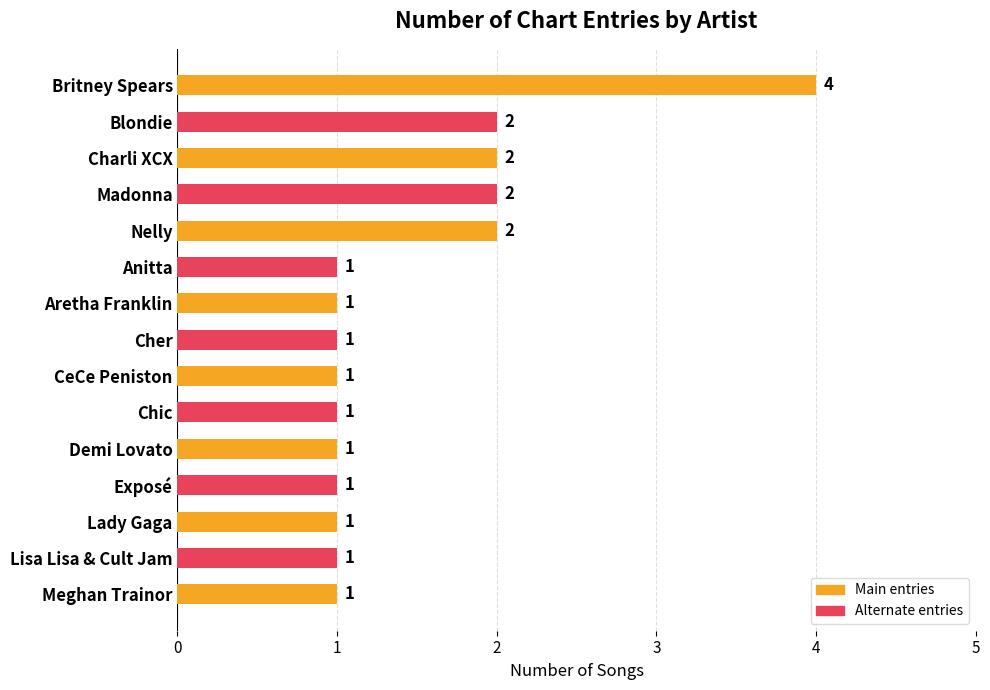

How many bars are there in total?

15